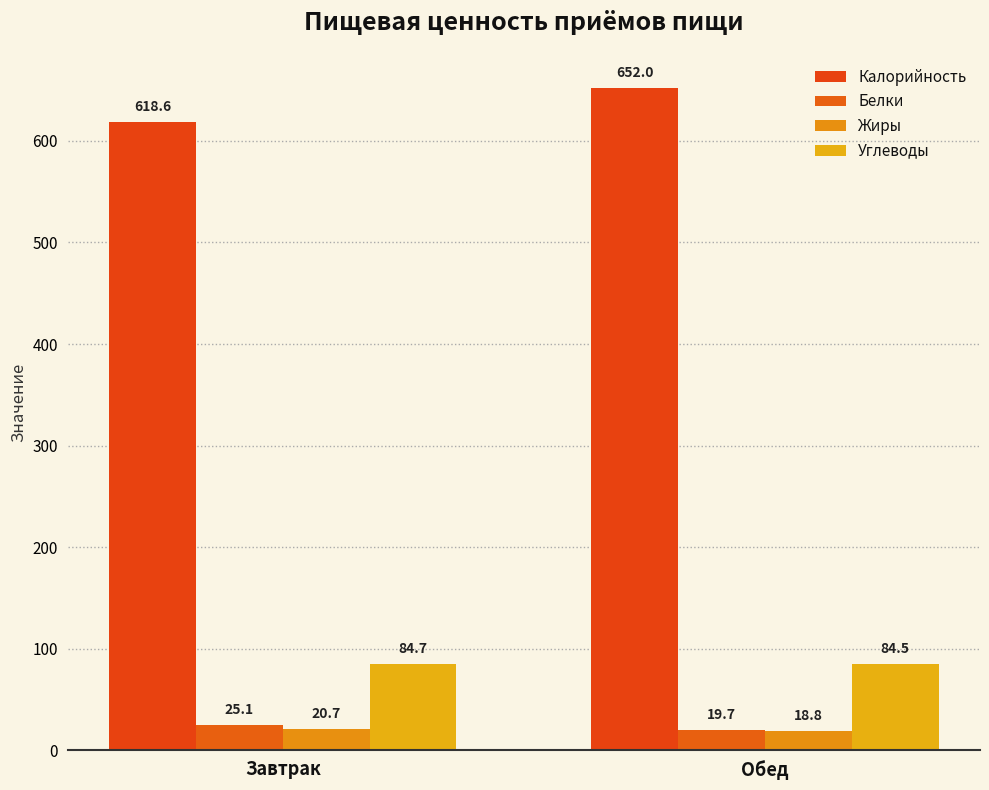

Reading left to right, list all the values displayed in this chart.

Калорийность: 618.6	652.0
Белки: 25.1	19.7
Жиры: 20.7	18.8
Углеводы: 84.7	84.5